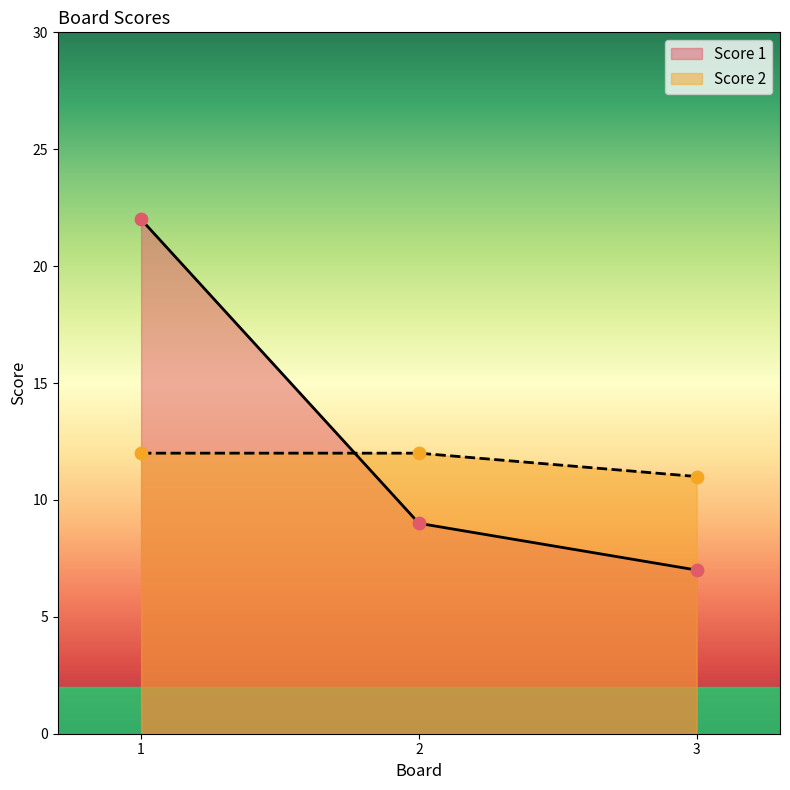

At which category is the sum across all series the highest?

1